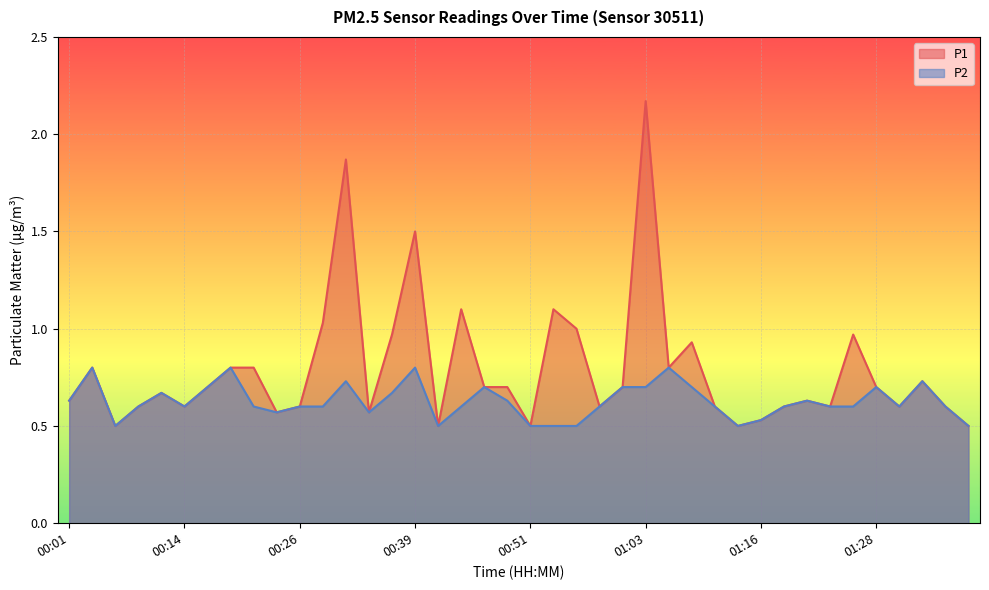

Is the value of P1 at 01:11 greater than the value of P2 at 00:46?

No